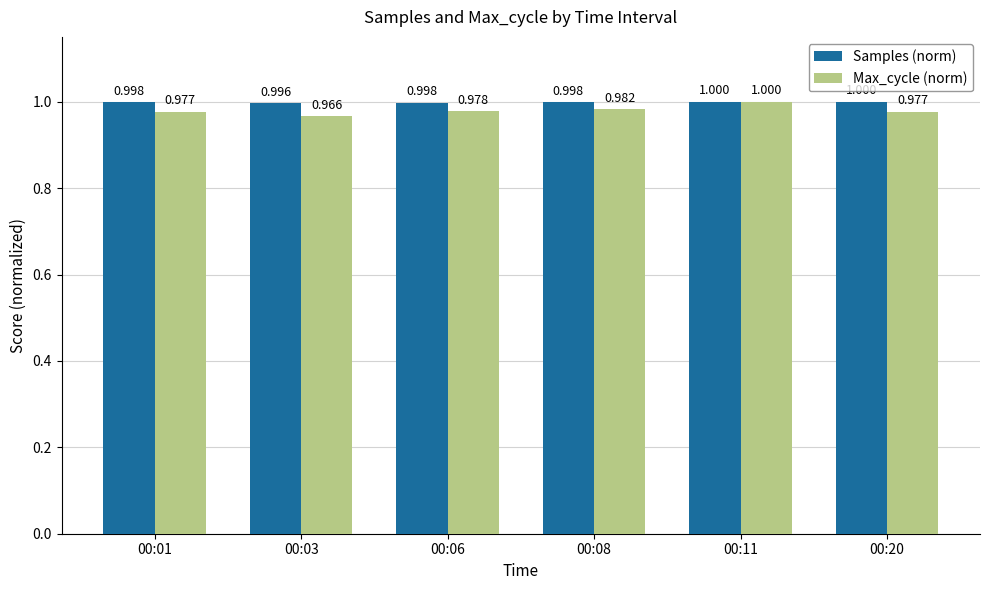

What is the average value of the Max_cycle (norm) series?

1.0